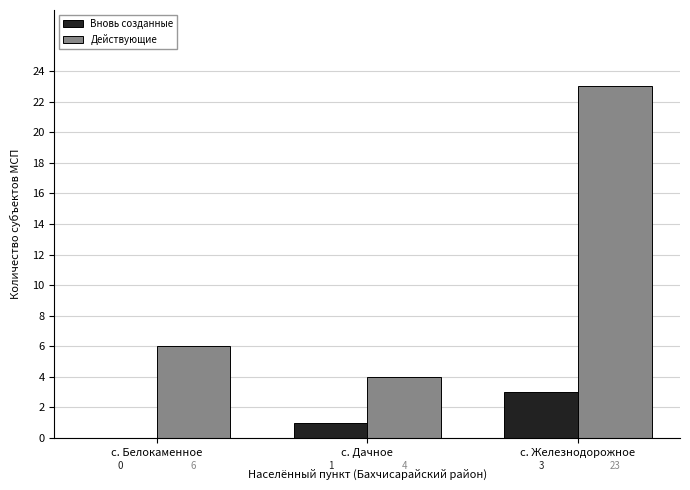

What is the highest value of the Вновь созданные series?

3